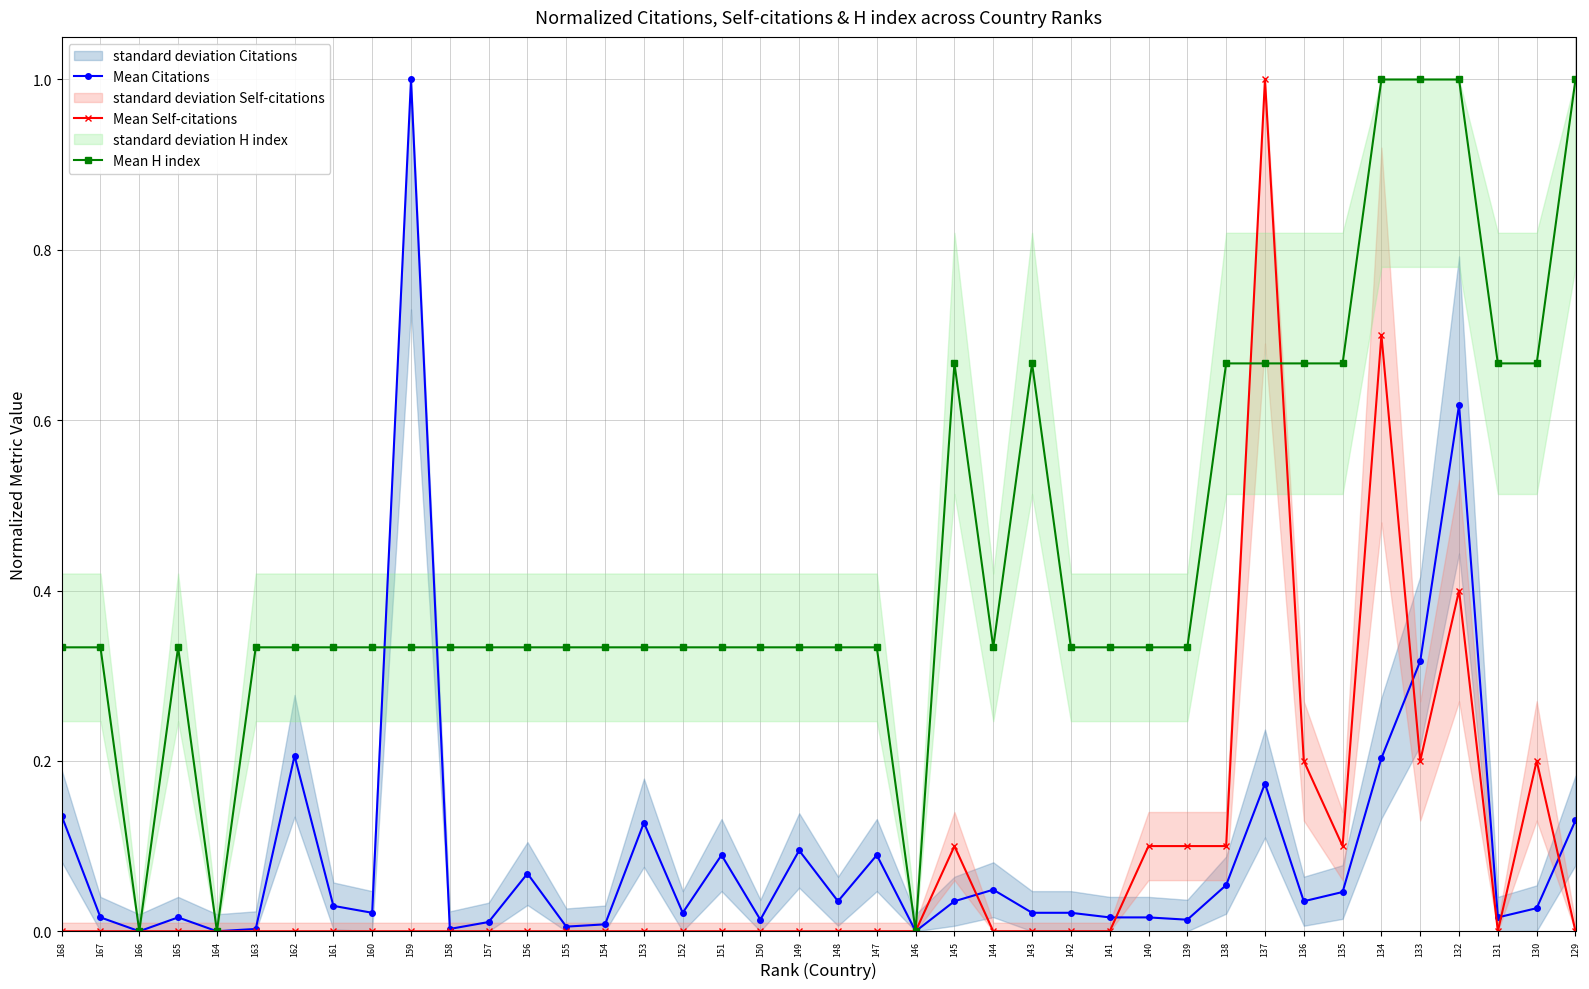

What is the maximum value for Mean Citations?

1.0